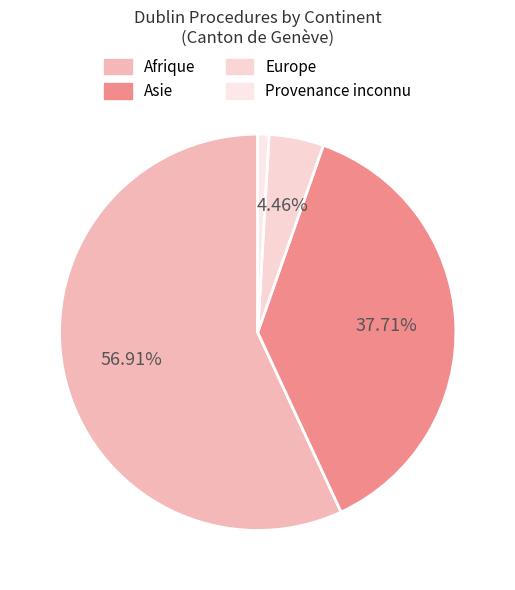

Which slice is the largest?

Afrique